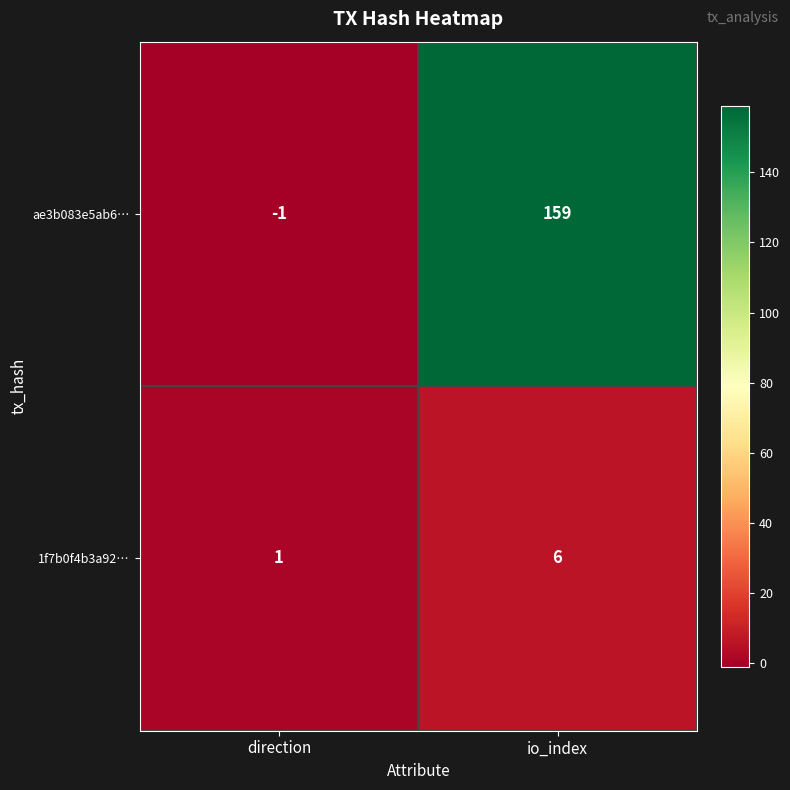

At which category is the sum across all series the highest?

io_index